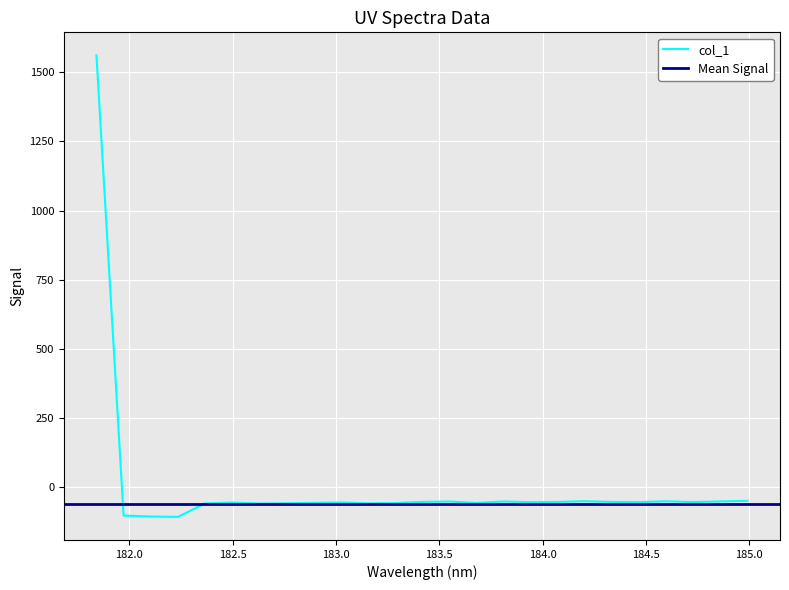

What is the label of the 19th point from the left?

184.2046578328